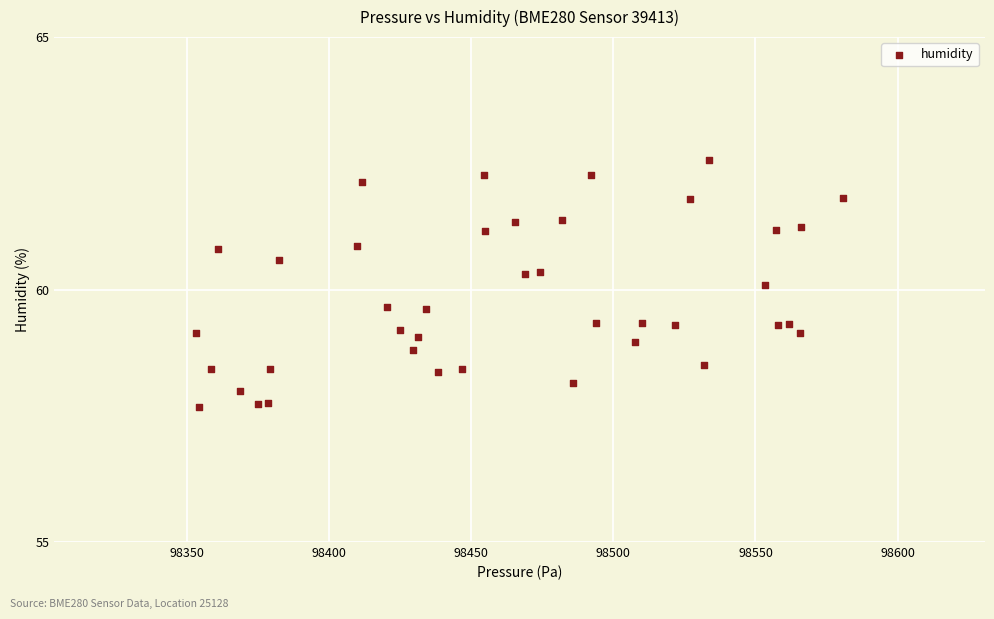

What is the range of X values (max minus min)?

227.6